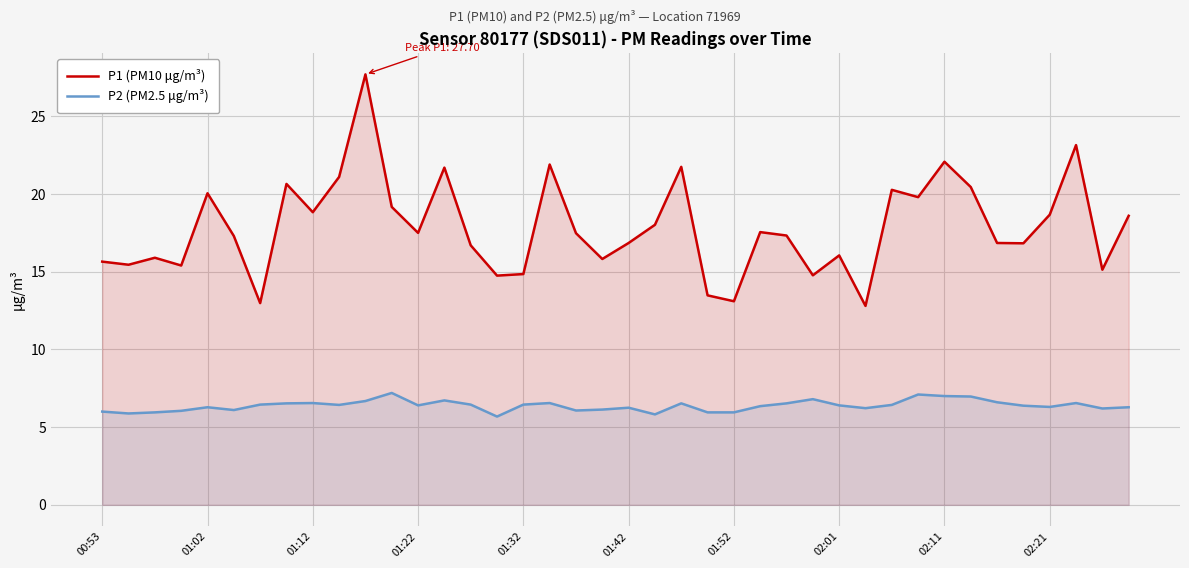

At 01:12, list the series in order from largest to smallest.

P1 (PM10 μg/m³), P2 (PM2.5 μg/m³)